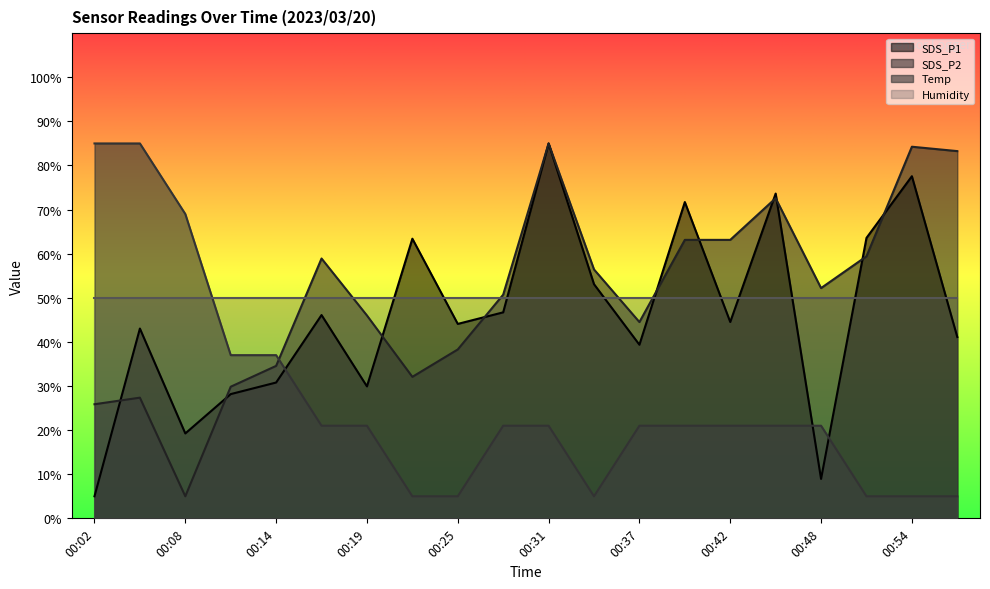

Which series changed the most between 00:11 and 00:42?

SDS_P2